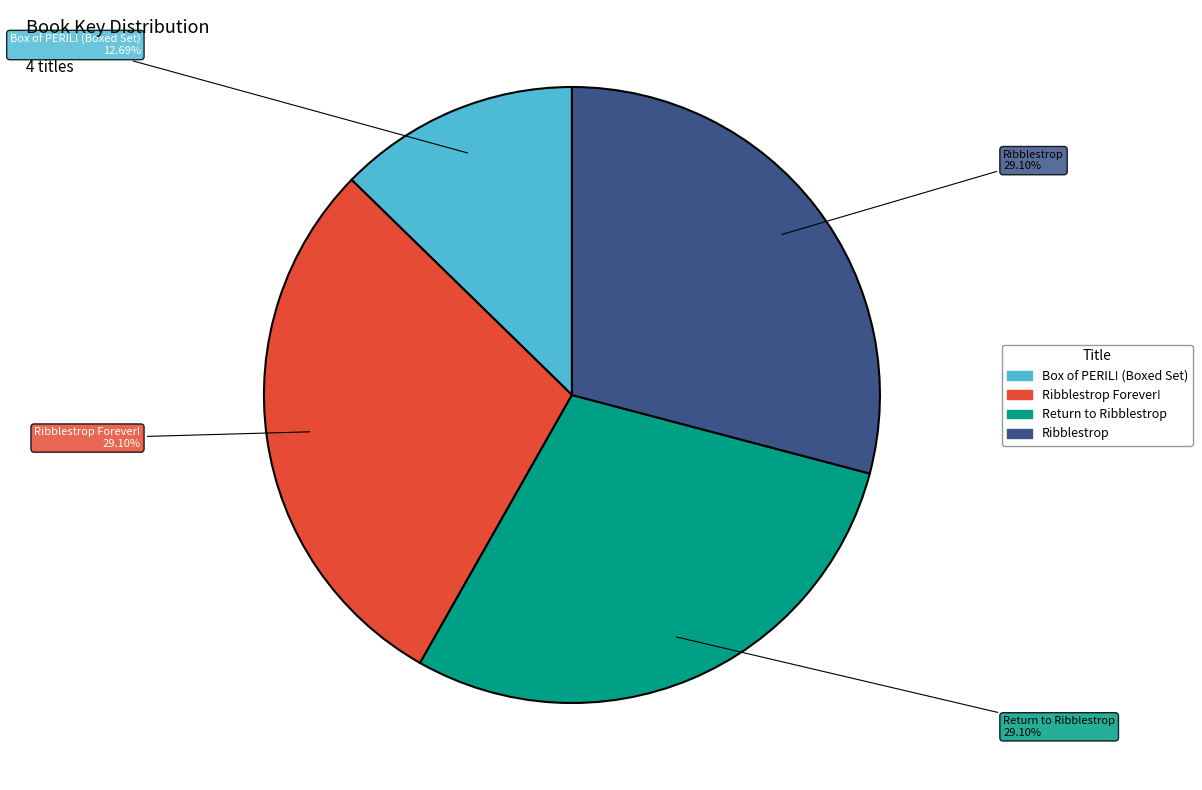

Between Box of PERIL! (Boxed Set) and Return to Ribblestrop, which is larger?

Return to Ribblestrop